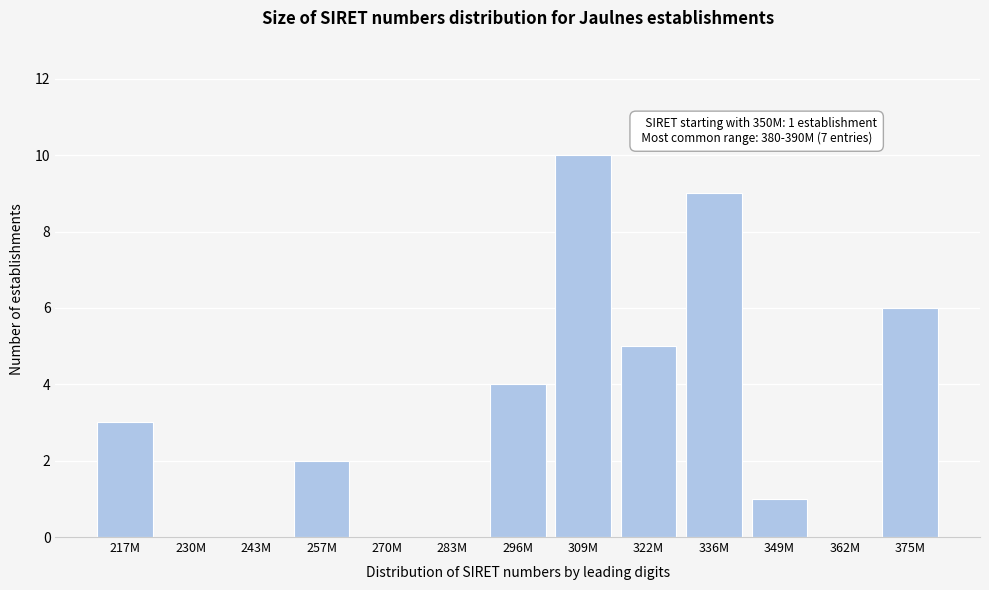

Reading right to left, transcribe all the data shown in this chart.

375M=6	362M=0	349M=1	336M=9	322M=5	309M=10	296M=4	283M=0	270M=0	257M=2	243M=0	230M=0	217M=3